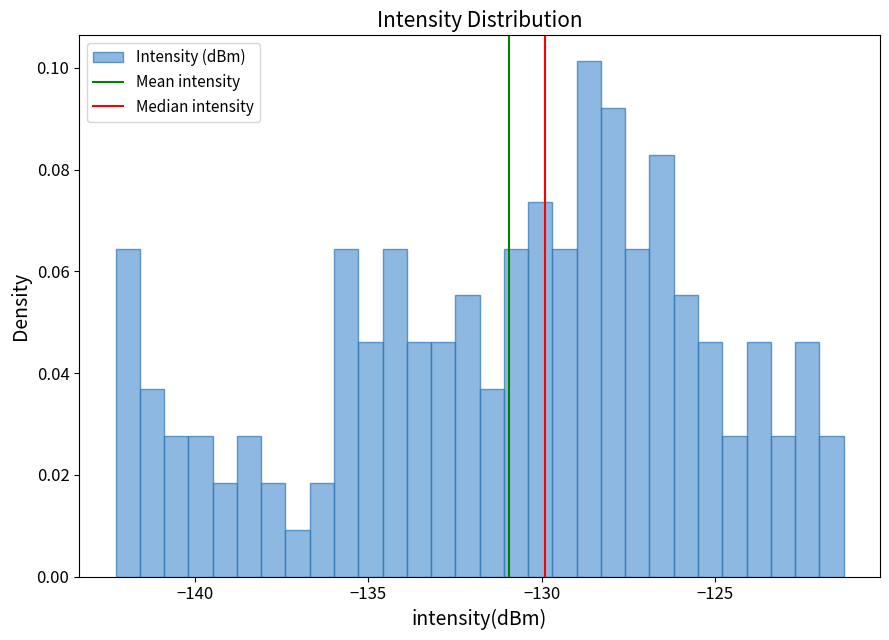

Read against the x-axis, roughly where is the centre of the tallest bar?

-128.5